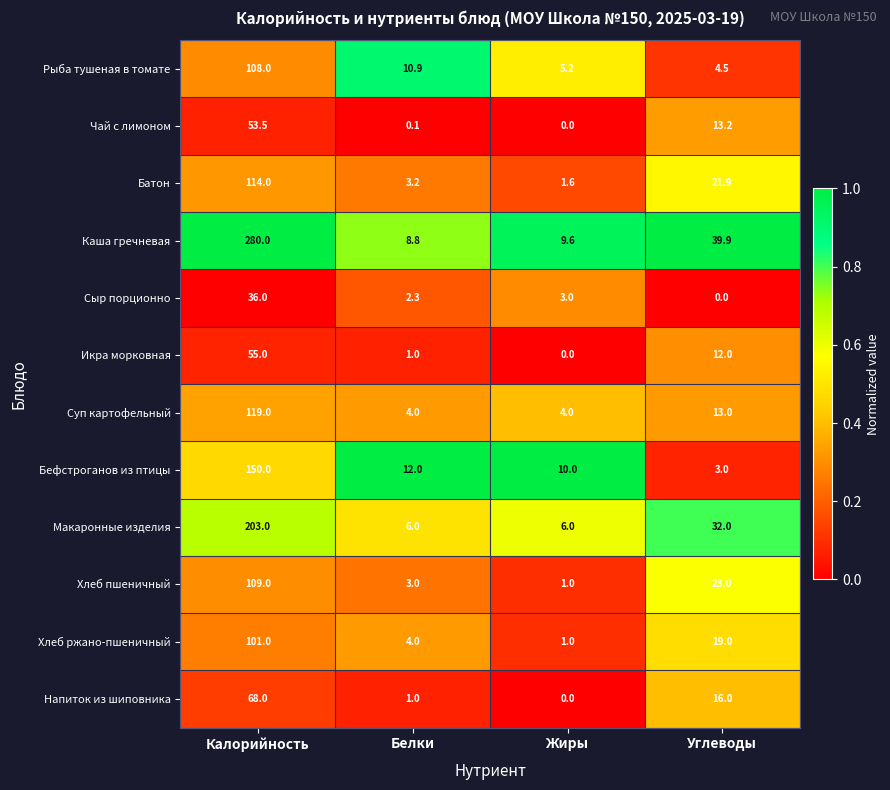

At which label is Суп картофельный closest to 61?

Углеводы